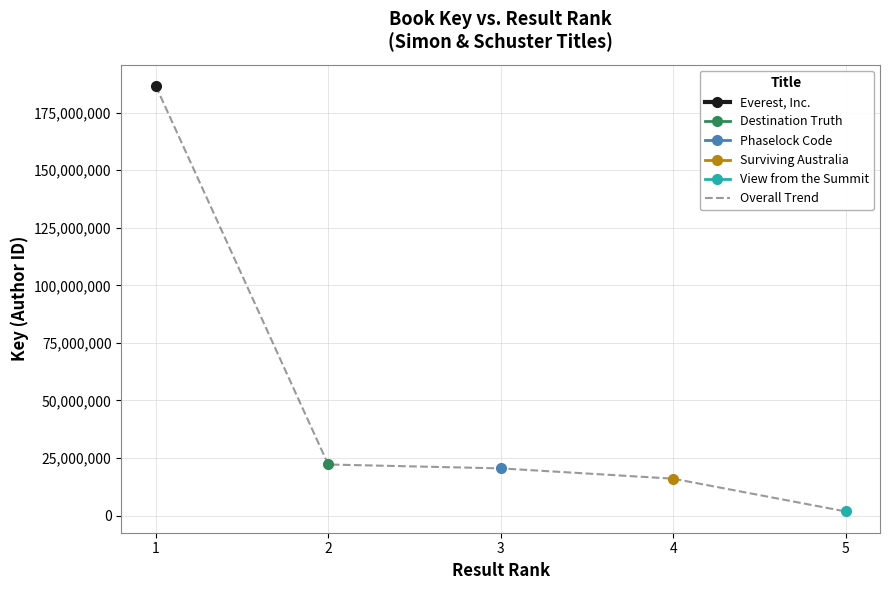

What is the value of the 5th point from the left?

1771440